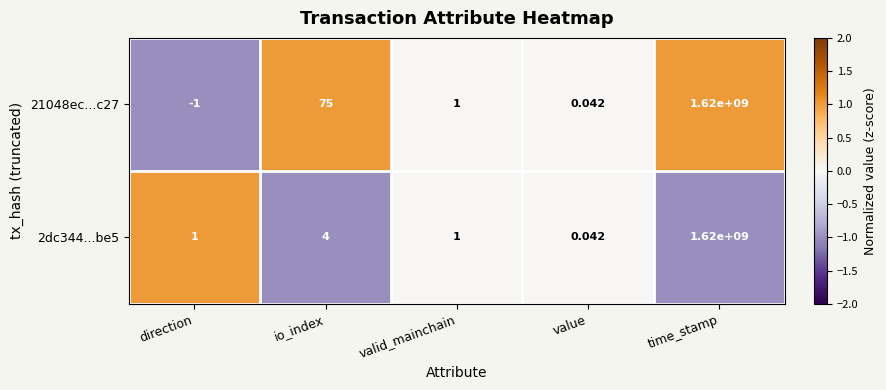

Between direction and io_index, which series saw the biggest shift?

21048ec...c27